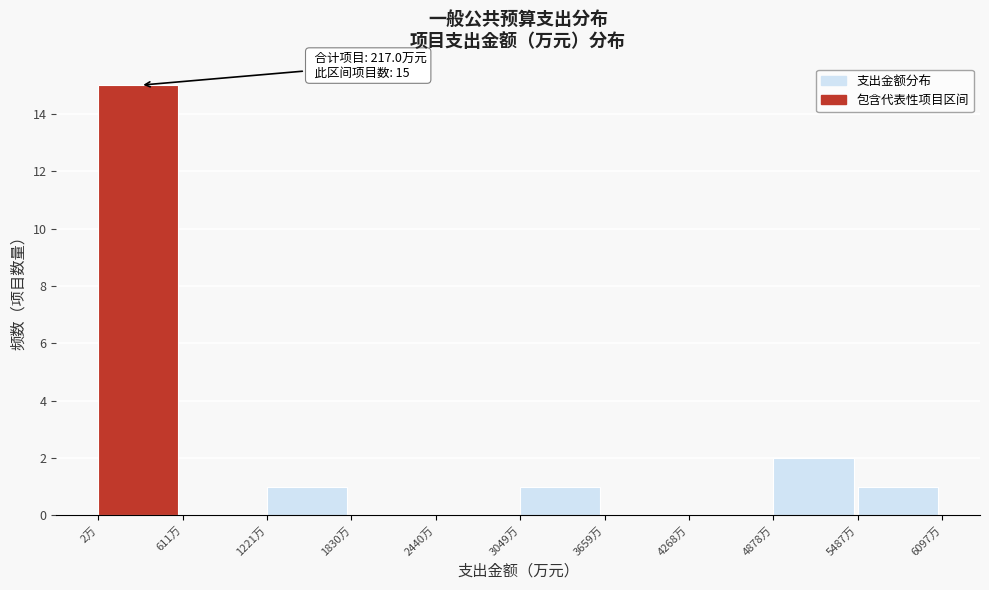

Which range on the x-axis has the tallest bar?

0 to 600